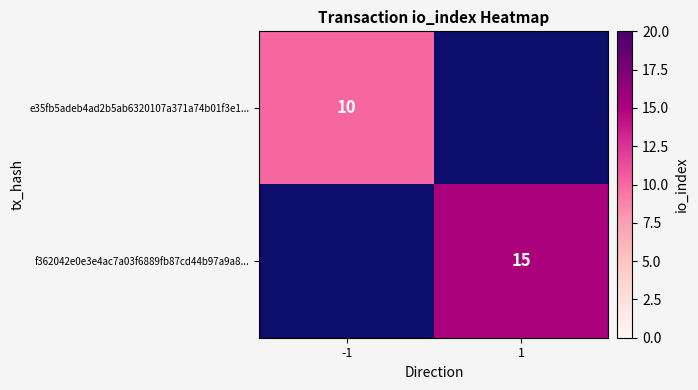

The e35fb5adeb4ad2b5ab6320107a371a74b01f3e1... series shows 10 at -1. True or false?

True